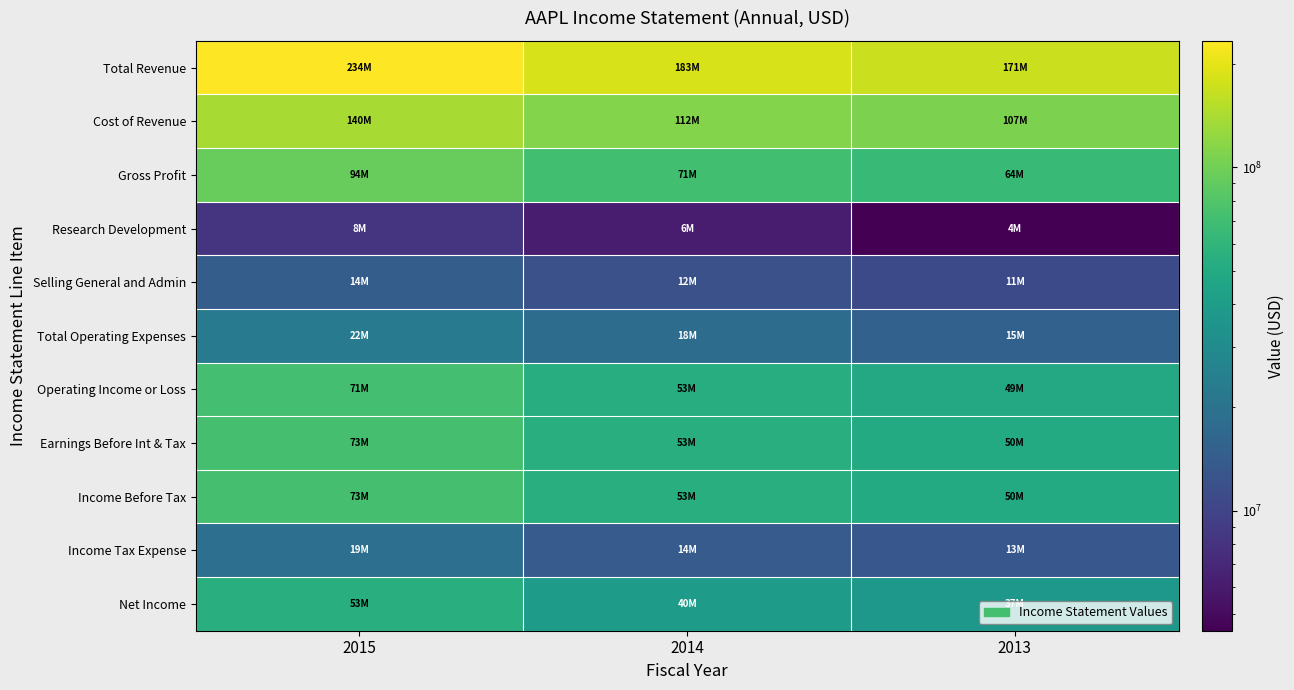

Reading right to left, what are all the values shown in this chart?

Total Revenue: 2013=170910000	2014=182795000	2015=233715000
Cost of Revenue: 2013=106606000	2014=112258000	2015=140089000
Gross Profit: 2013=64304000	2014=70537000	2015=93626000
Research Development: 2013=4475000	2014=6041000	2015=8067000
Selling General and Admin: 2013=10830000	2014=11993000	2015=14329000
Total Operating Expenses: 2013=15305000	2014=18034000	2015=22396000
Operating Income or Loss: 2013=48999000	2014=52503000	2015=71230000
Earnings Before Int & Tax: 2013=50155000	2014=53483000	2015=72515000
Income Before Tax: 2013=50155000	2014=53483000	2015=72515000
Income Tax Expense: 2013=13118000	2014=13973000	2015=19121000
Net Income: 2013=37037000	2014=39510000	2015=53394000